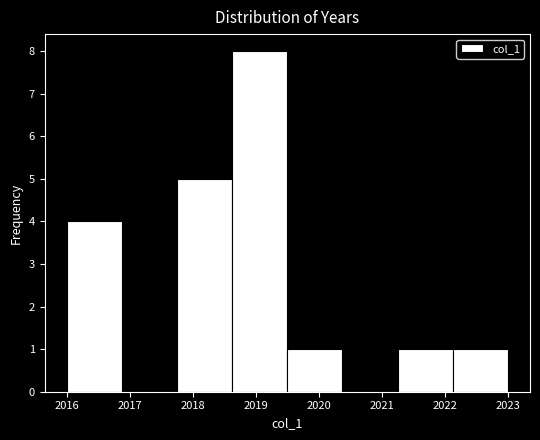

Reading left to right, list every bar in this chart as the range it spans on the x-axis followed by its height. Neither the bar edges nor the heights are printed on the chart, so give them approximately, as read against the axes.

2016.0 to 2016.9: 4
2016.9 to 2017.8: 0
2017.8 to 2018.6: 5
2018.6 to 2019.5: 8
2019.5 to 2020.4: 1
2020.4 to 2021.3: 0
2021.3 to 2022.1: 1
2022.1 to 2023.0: 1